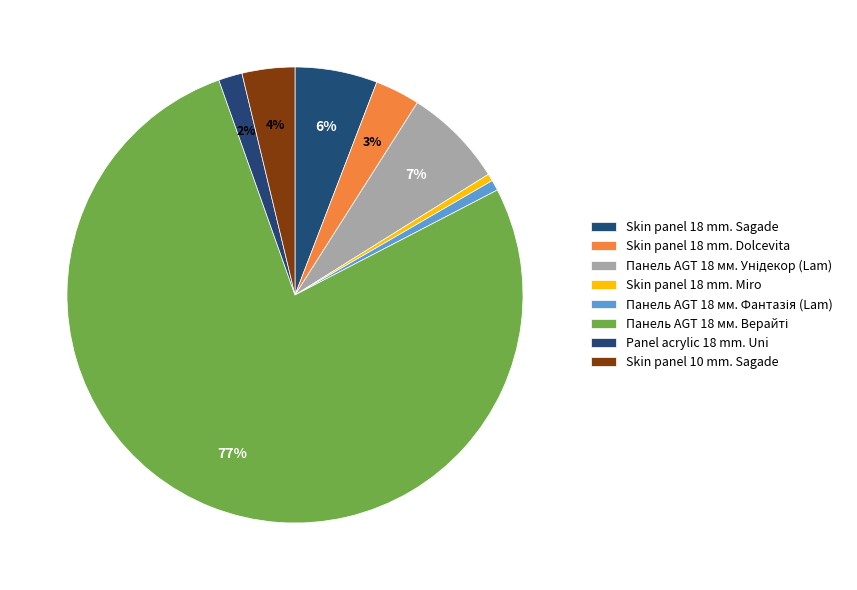

Rank the categories by value from lowest to highest.

Skin panel 18 mm. Miro, Панель AGT 18 мм. Фантазія (Lam), Panel acrylic 18 mm. Uni, Skin panel 18 mm. Dolcevita, Skin panel 10 mm. Sagade, Skin panel 18 mm. Sagade, Панель AGT 18 мм. Унідекор (Lam), Панель AGT 18 мм. Верайті